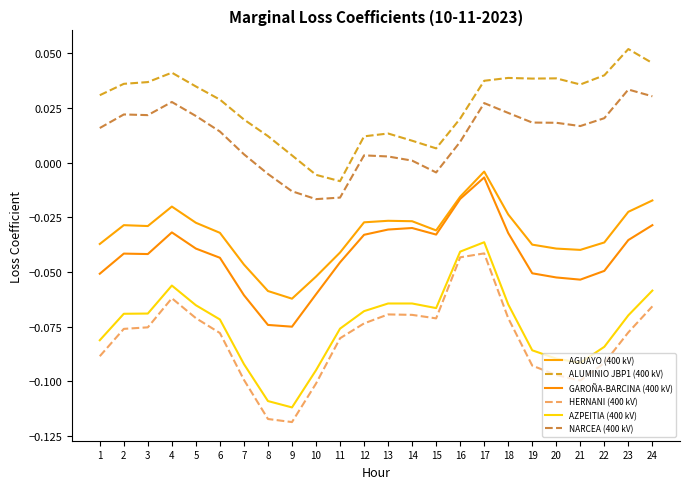

True or false: AGUAYO (400 kV) and ALUMINIO JBP1 (400 kV) cross at least once.

False